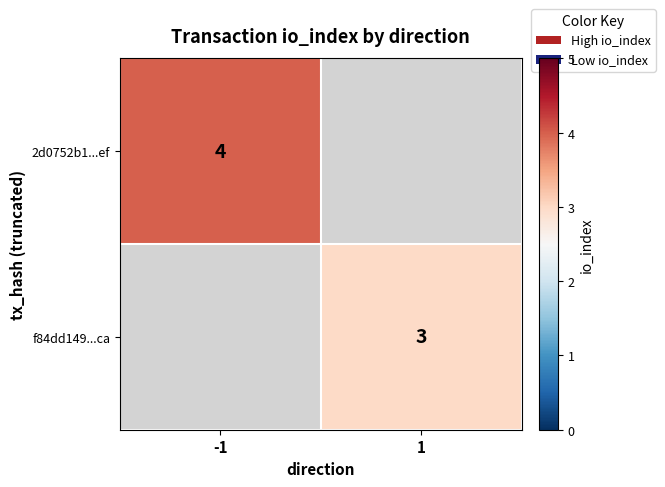

True or false: f84dd149...ca has a value of 5.0 at 1.

False